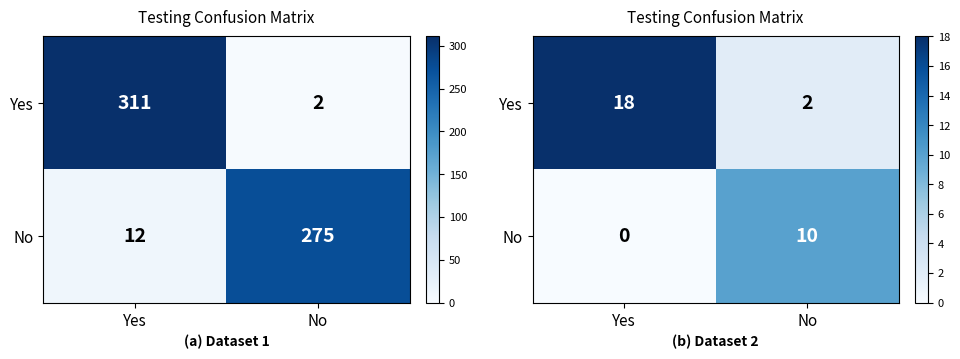

At which category is the sum across all series the highest?

Yes